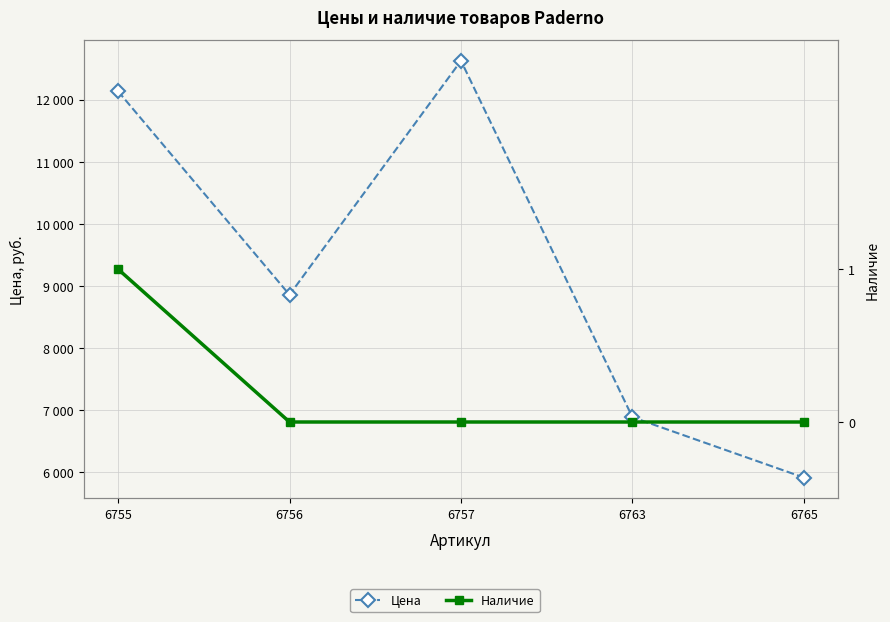

Reading left to right, what are all the values shown in this chart?

Цена: 12136	8857	12628	6885	5912
Наличие: 1	0	0	0	0